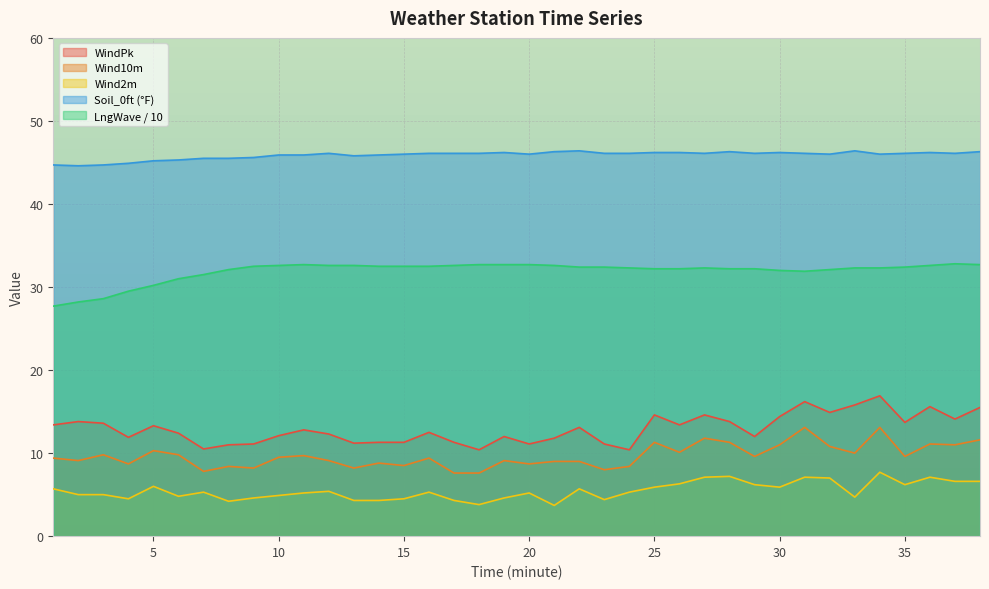

How many lines are shown in the chart?

5